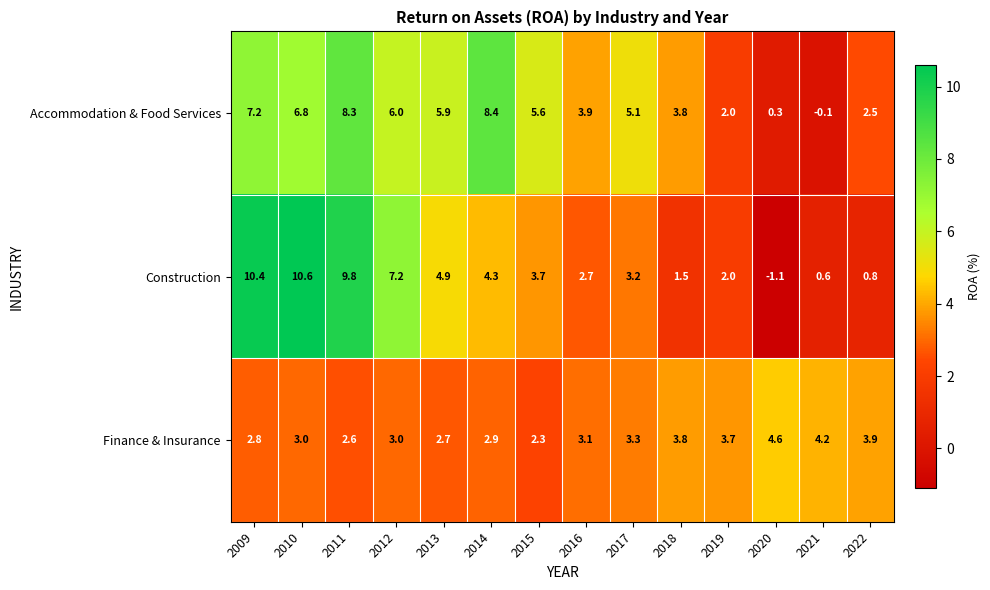

True or false: Accommodation & Food Services has a value of 5.9 at 2013.

True